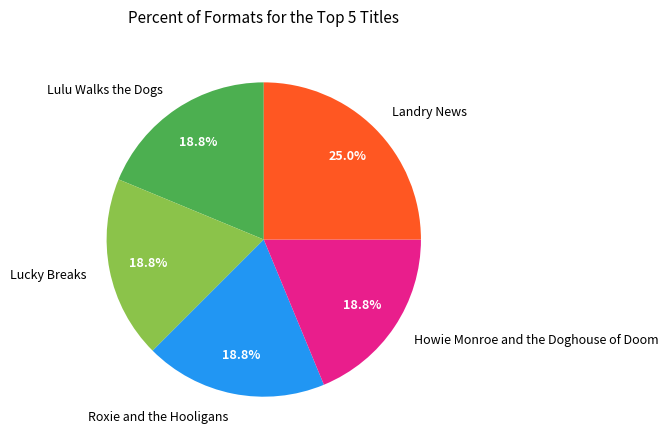

What is the largest slice in the pie chart?

Landry News